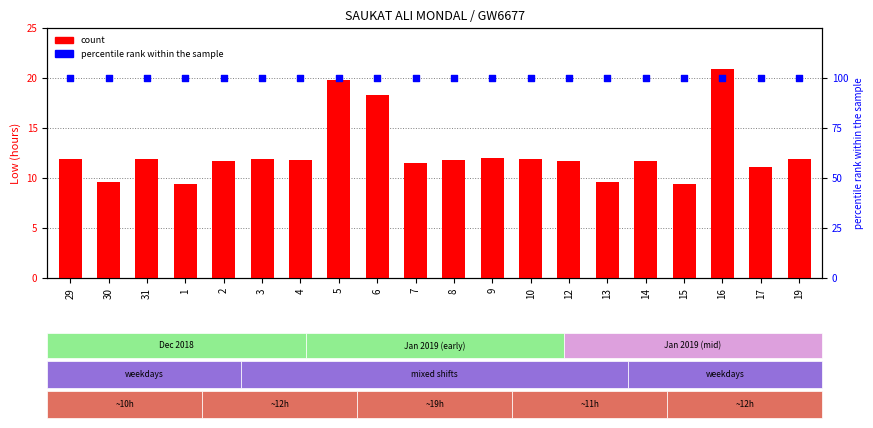

What is the total value across all series at 6?

118.3